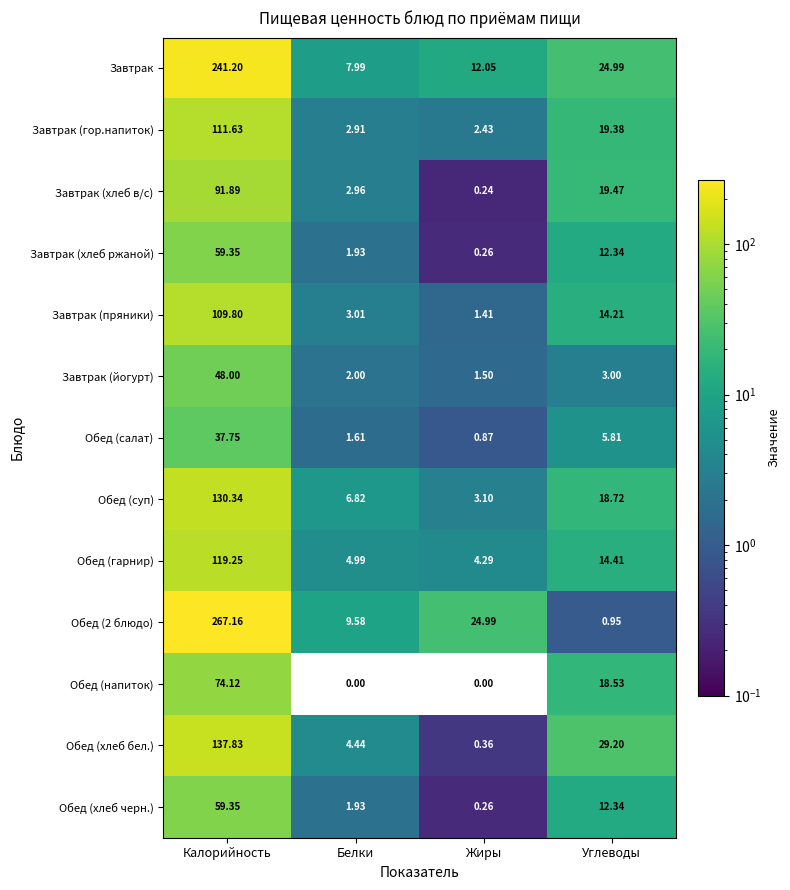

Rank the categories by Обед (салат) value from highest to lowest.

Калорийность, Углеводы, Белки, Жиры